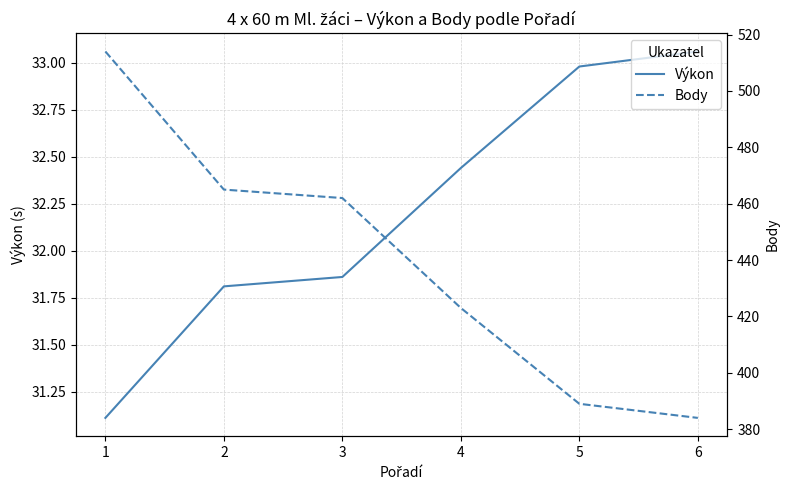

What is the smallest value displayed?

31.1